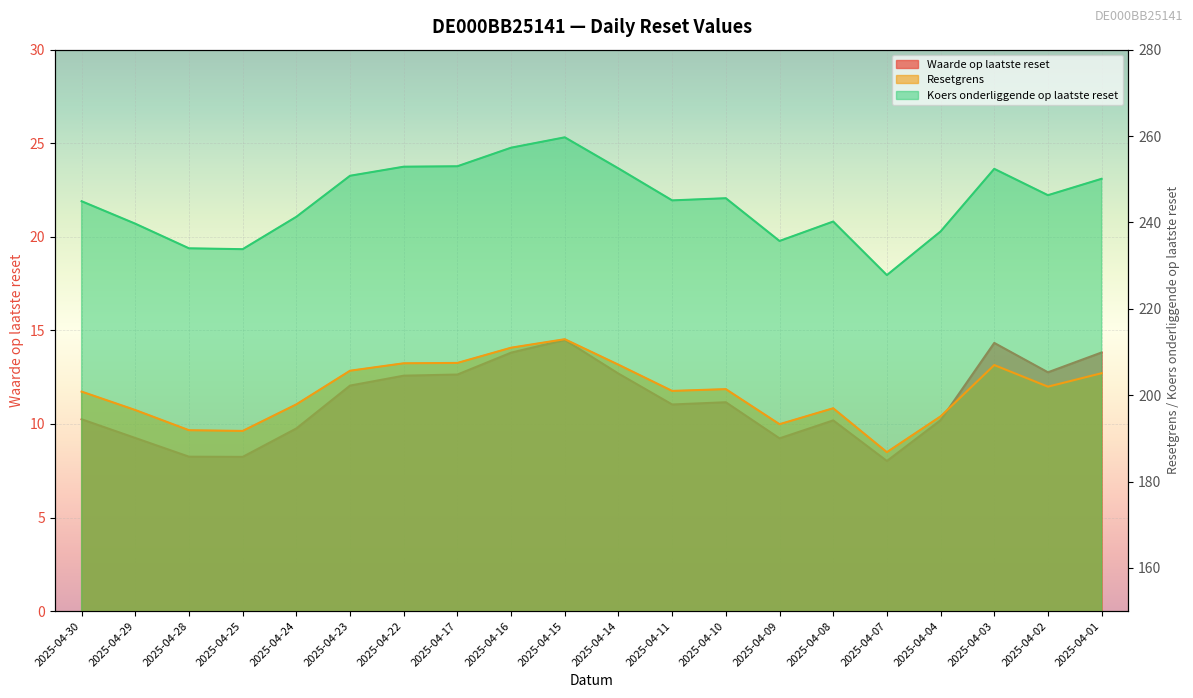

At which label does Resetgrens reach its minimum?

2025-04-07